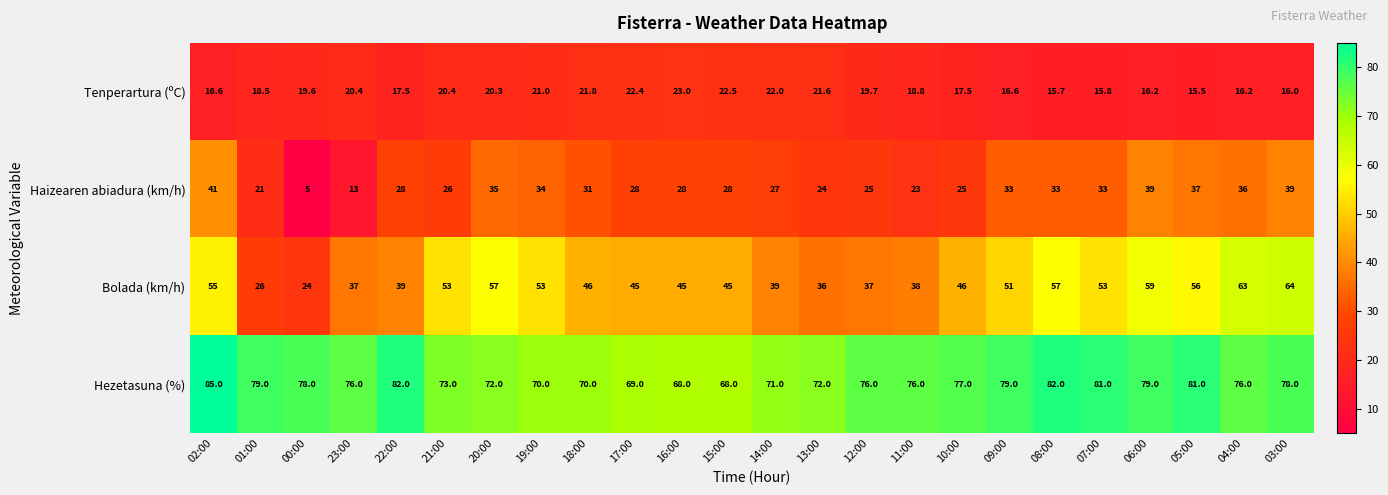

Which series has the largest total across all categories?

Hezetasuna (%)